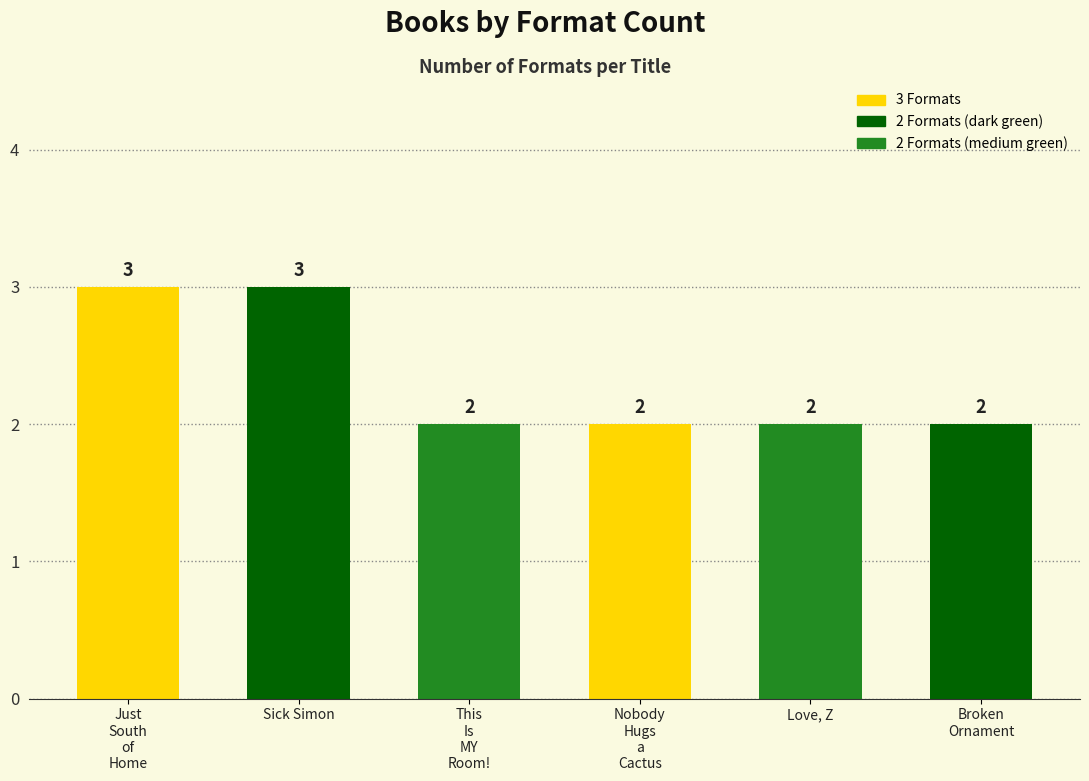

How many data points are above 2?

2